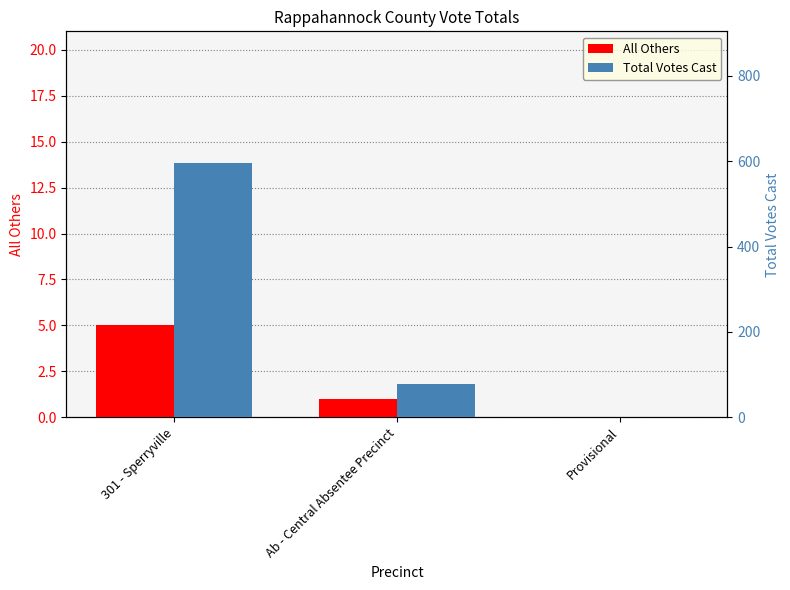

What are all the series names shown in the legend?

All Others, Total Votes Cast